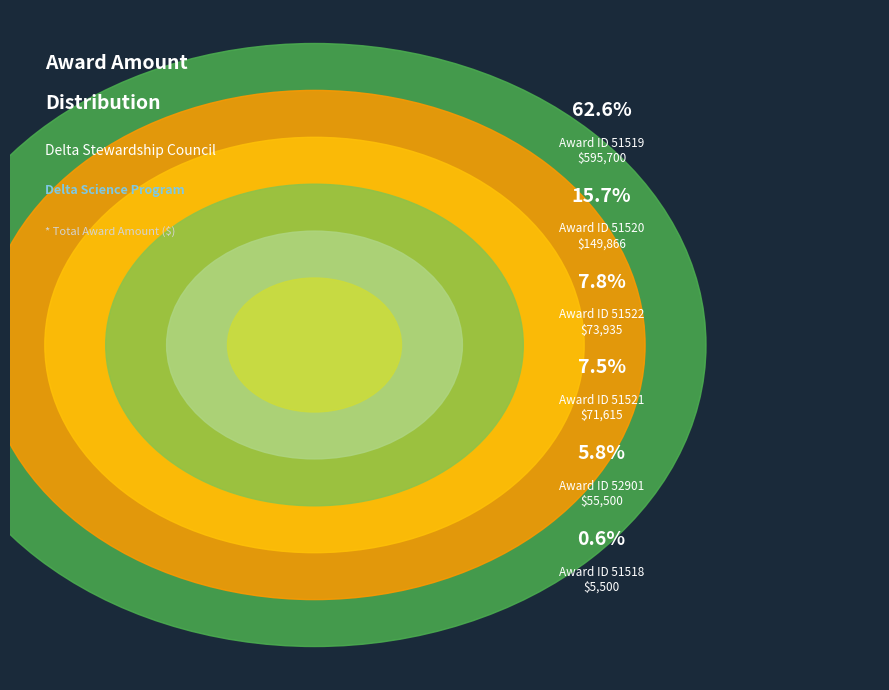

The 51521 slice represents 8% of the pie. True or false?

True